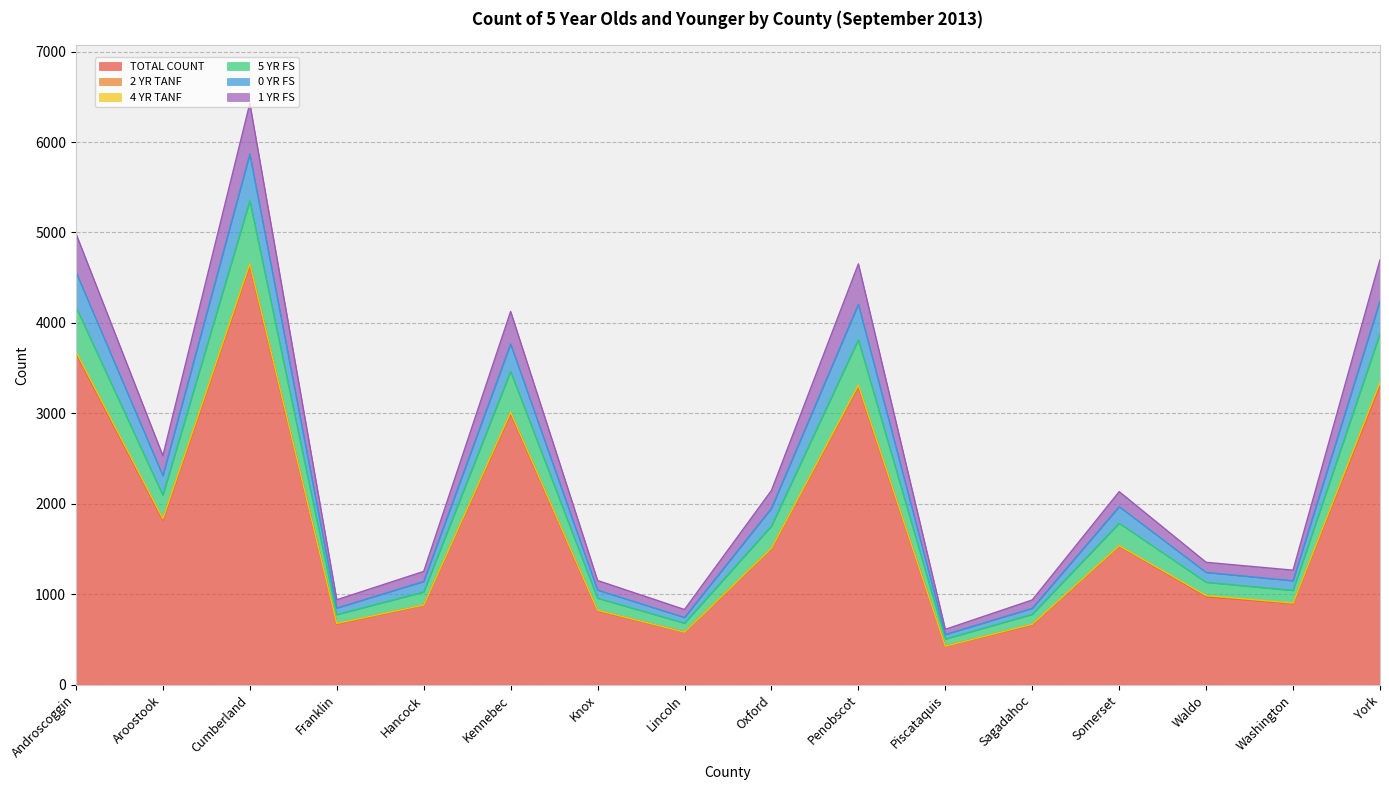

At which label does TOTAL COUNT reach its peak?

Cumberland